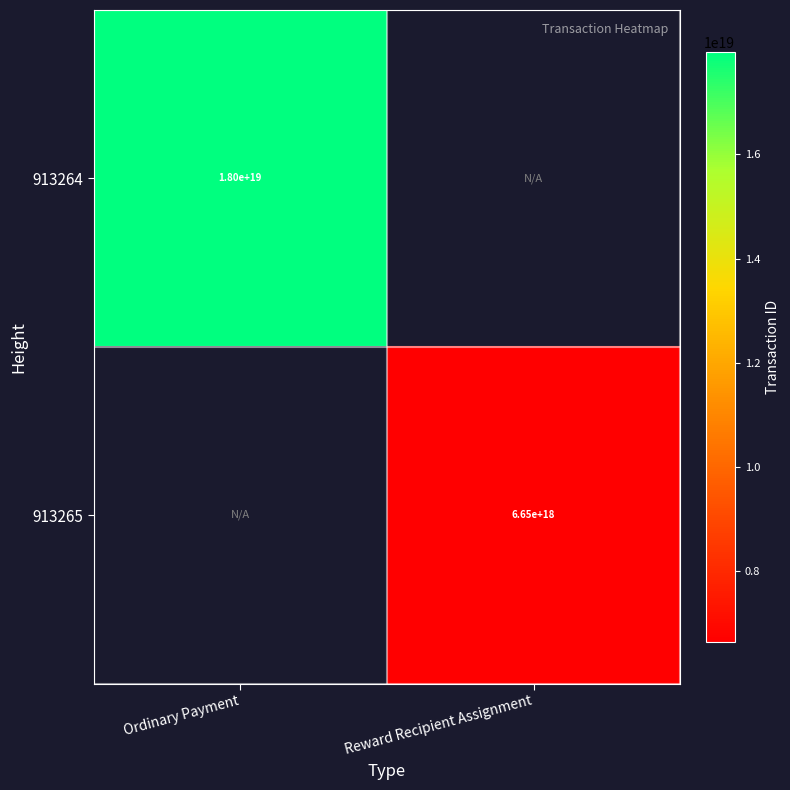

The 913264 series shows 18000000000000000000 at Ordinary Payment. True or false?

True